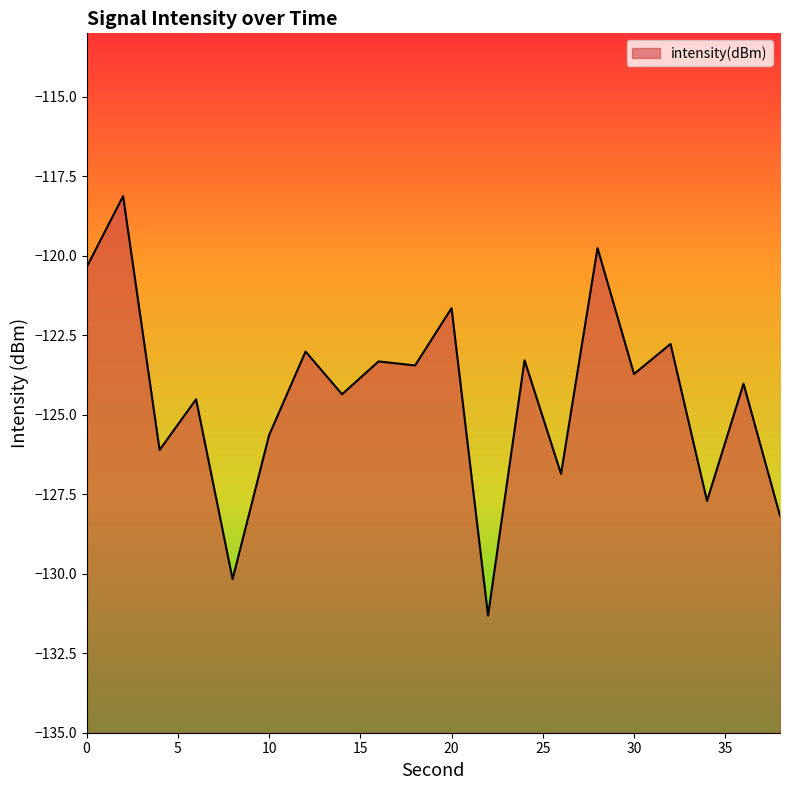

Reading right to left, extract all data points from this chart.

-128.2	-124.0	-127.7	-122.8	-123.7	-119.8	-126.9	-123.3	-131.3	-121.6	-123.4	-123.3	-124.4	-123.0	-125.6	-130.2	-124.5	-126.1	-118.1	-120.4